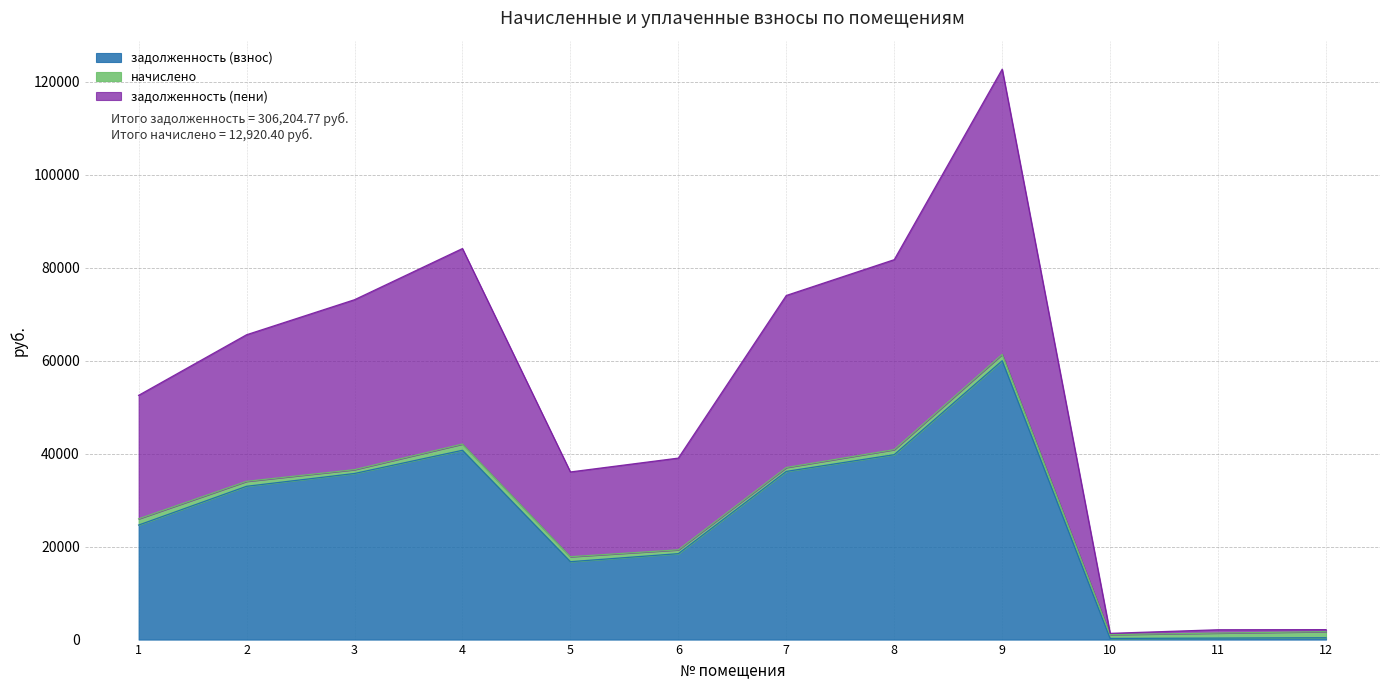

What is the highest value of the задолженность (взнос) series?

59979.6